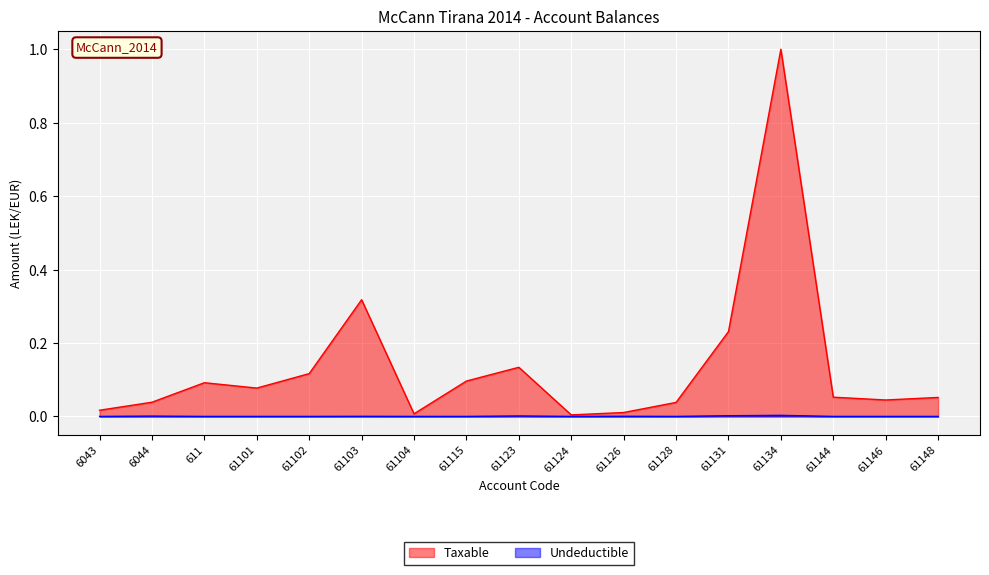

At 61146, list the series in order from smallest to largest.

Undeductible, Taxable